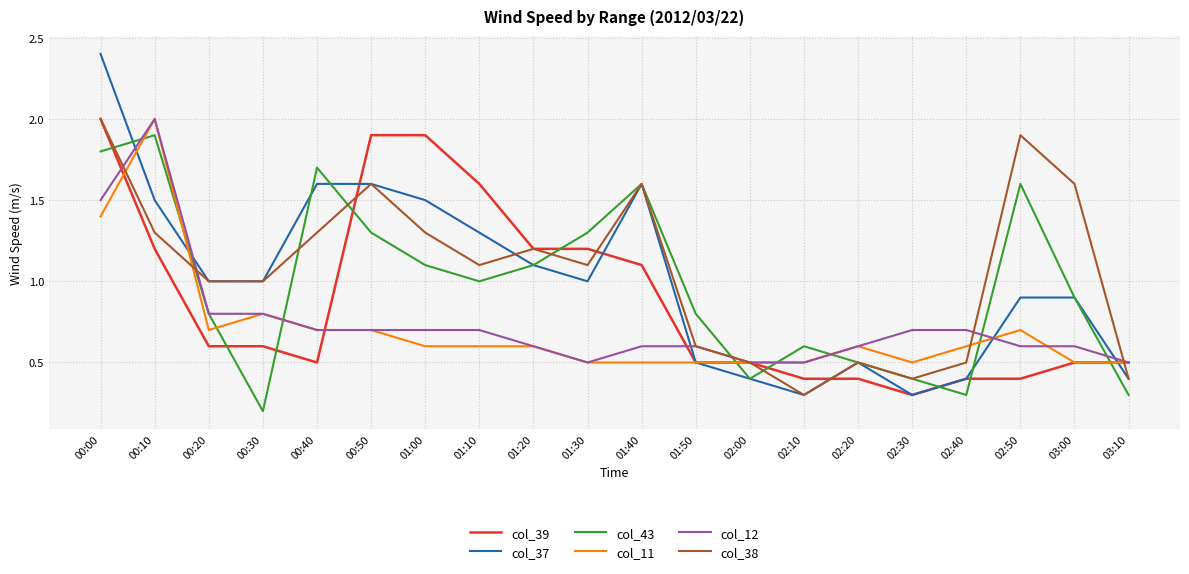

What position from the right is 03:00?

2